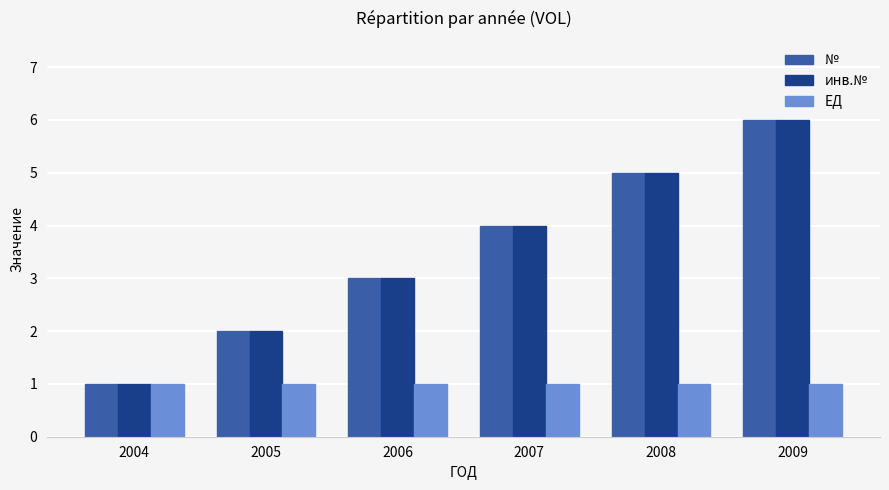

What are all the series names shown in the legend?

№, инв.№, ЕД